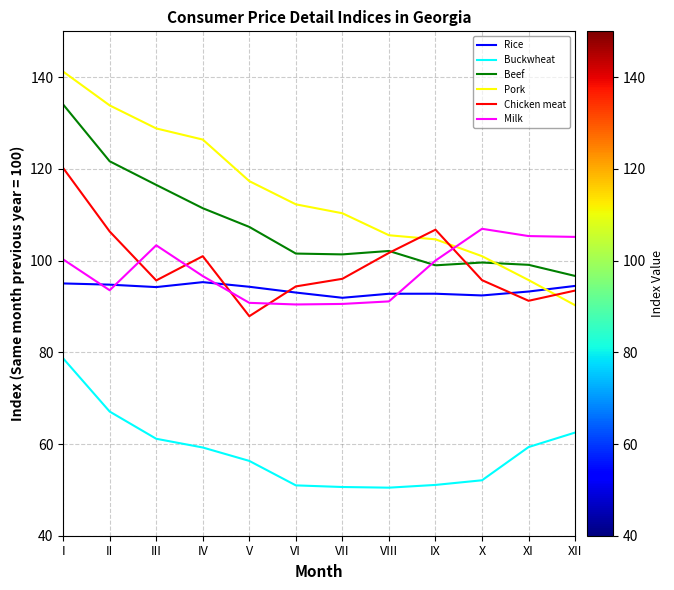

Does the chart have visible grid lines?

Yes